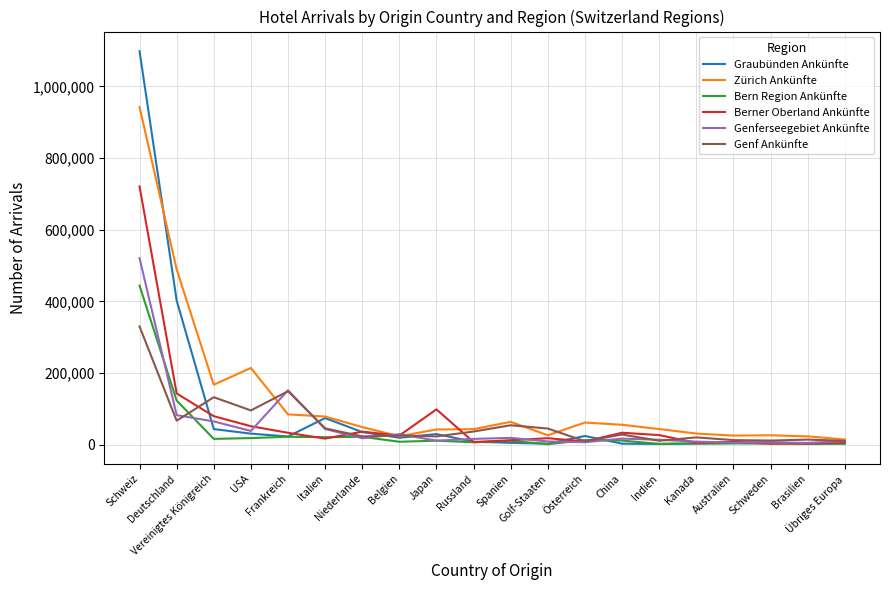

In Berner Oberland Ankünfte, how many points are higher than both neighbors (excluding endpoints)?

5